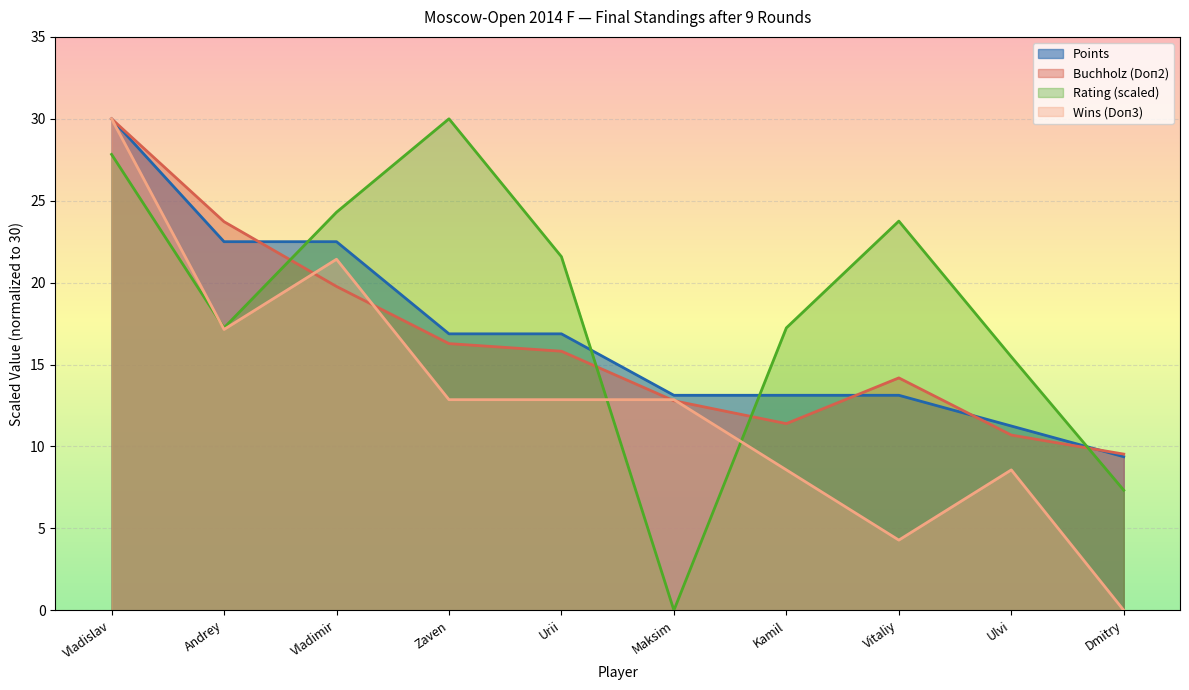

The Buchholz (Doп2) series shows 15.8 at Urii. True or false?

True